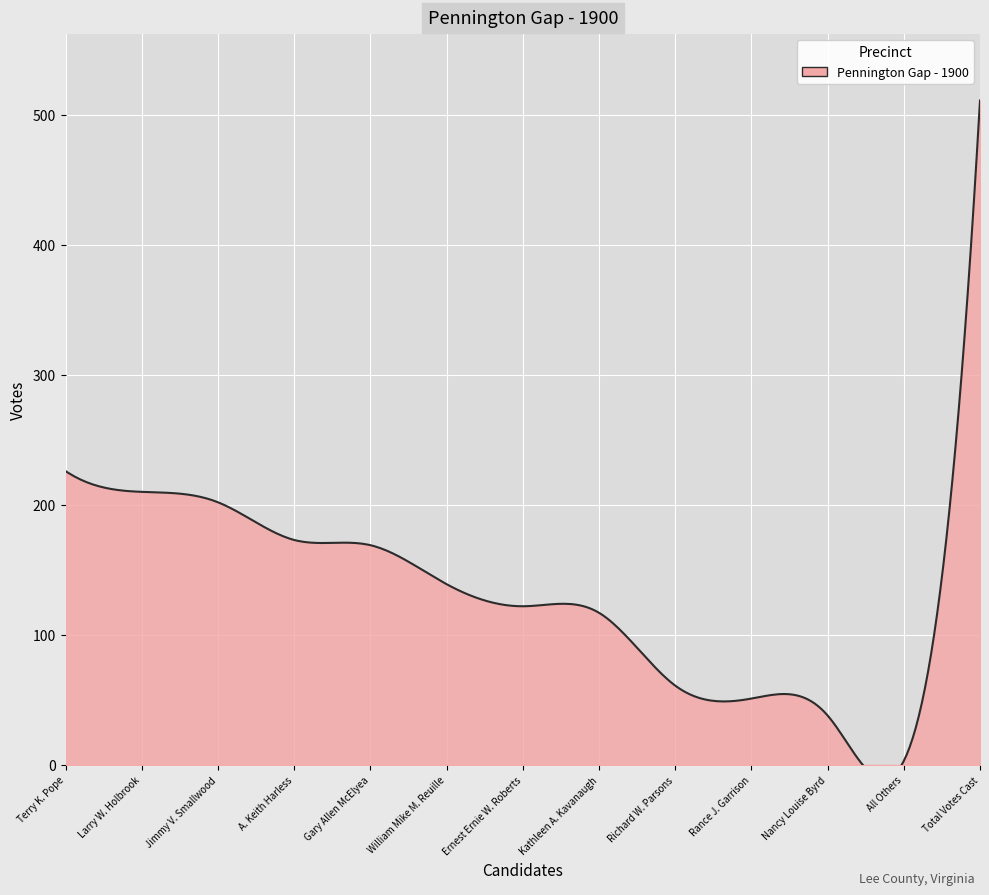

What is the smallest value displayed?

1